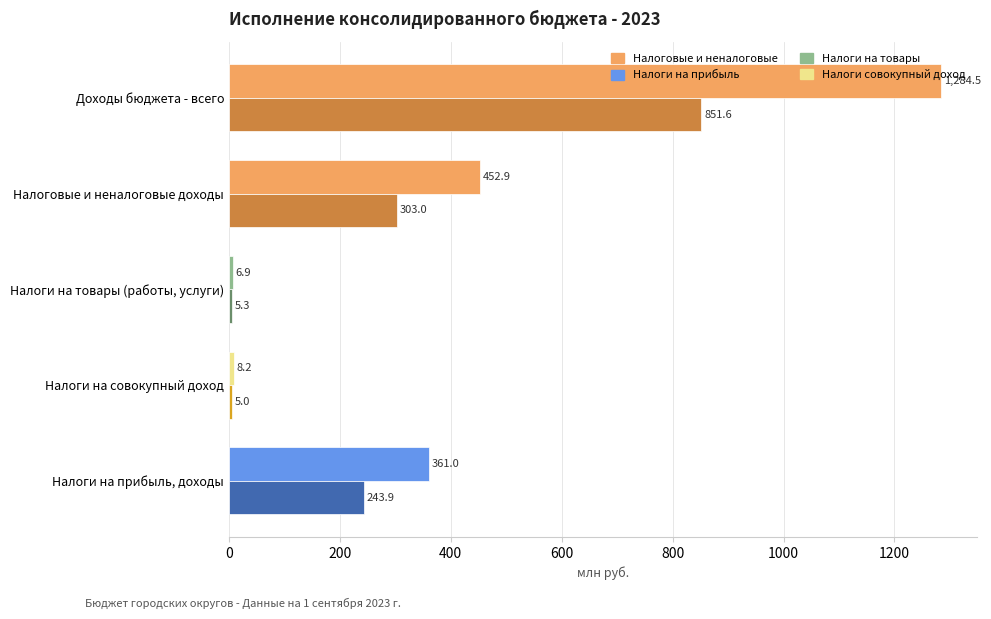

What is the difference between the highest and lowest values at Налоговые и неналоговые доходы?

149.9